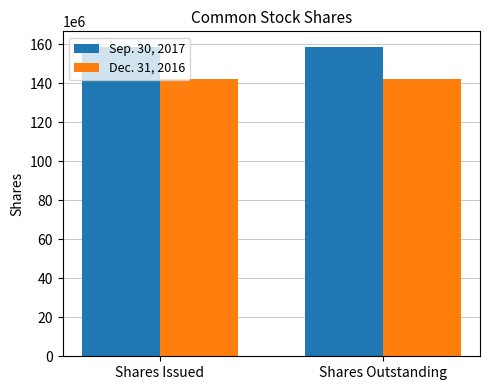

The value of Dec. 31, 2016 at Shares Issued is 223177874. True or false?

False